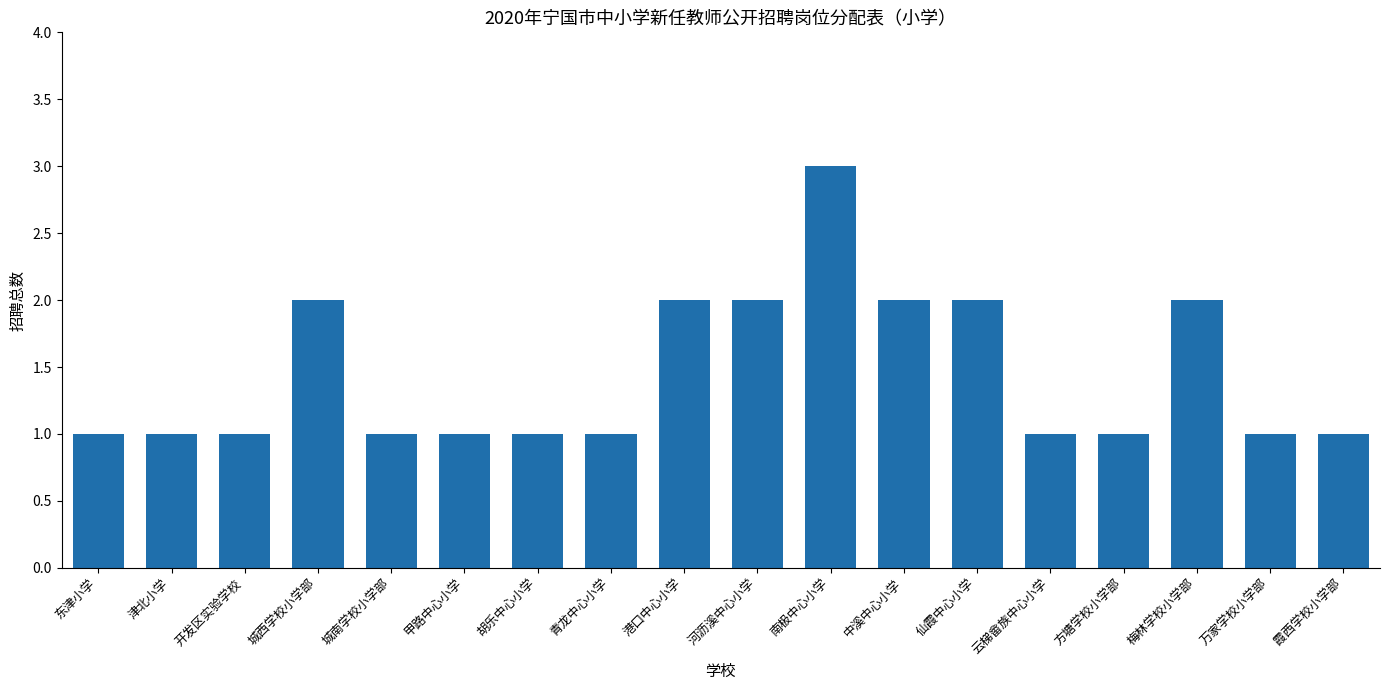

Reading right to left, what are all the values shown in this chart?

霞西学校小学部=1	万家学校小学部=1	梅林学校小学部=2	方塘学校小学部=1	云梯畲族中心小学=1	仙霞中心小学=2	中溪中心小学=2	南极中心小学=3	河沥溪中心小学=2	港口中心小学=2	青龙中心小学=1	胡乐中心小学=1	甲路中心小学=1	城南学校小学部=1	城西学校小学部=2	开发区实验学校=1	津北小学=1	东津小学=1